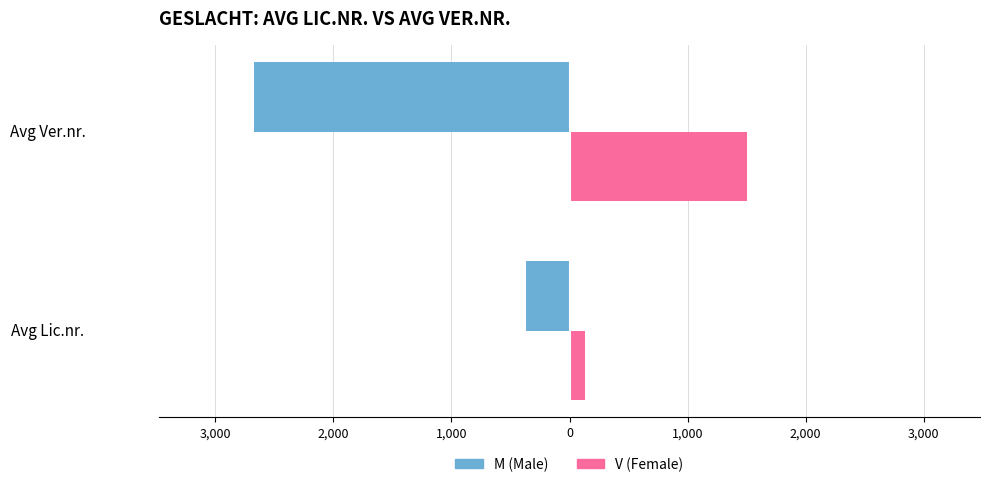

How many bars are there in total?

4